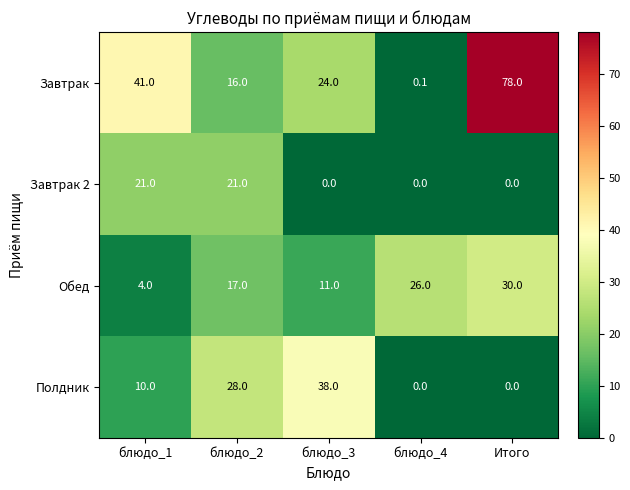

What is the sum of the Полдник values at блюдо_2 and блюдо_4?

28.0